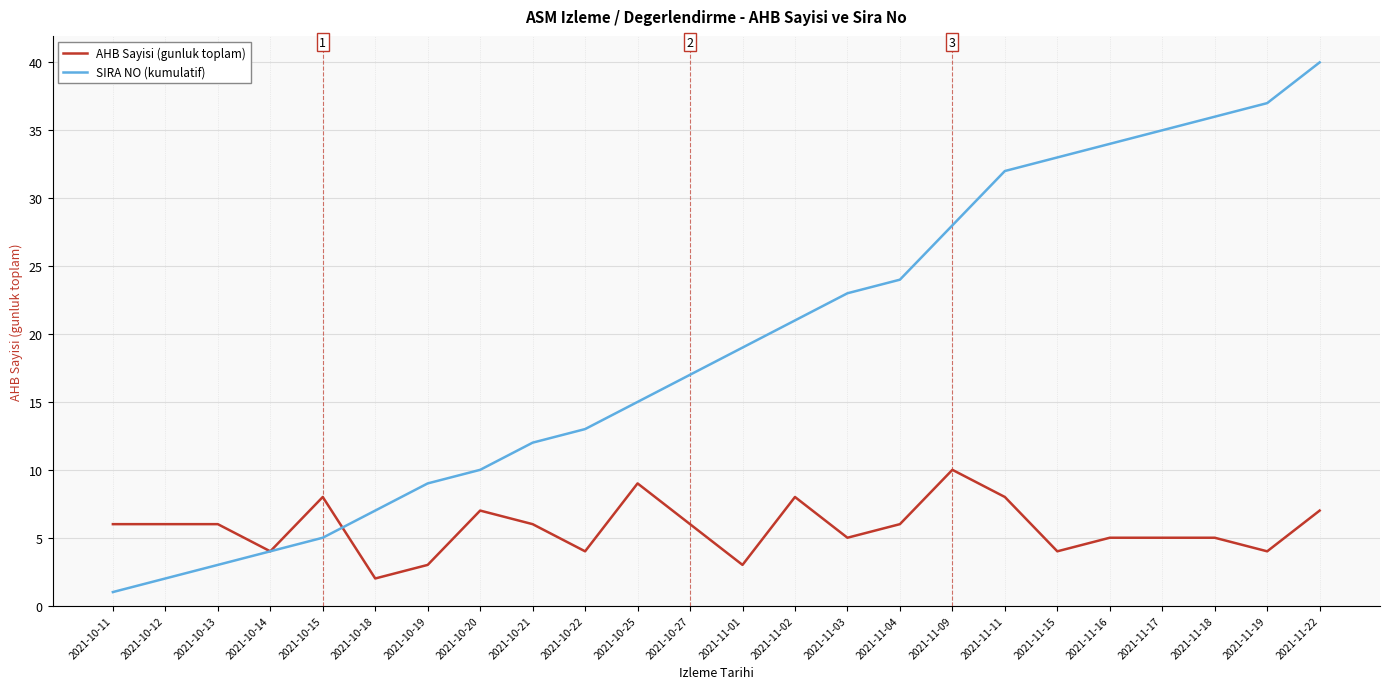

Which category has the highest value in the AHB Sayisi (gunluk toplam) series?

2021-11-09